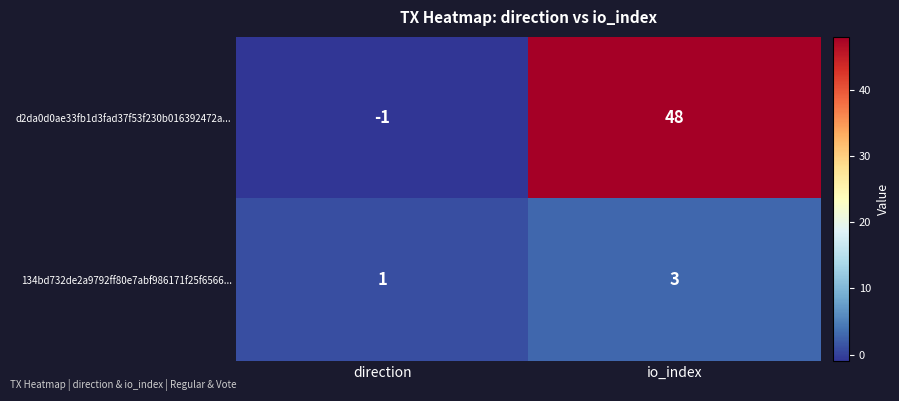

What is the greatest value displayed?

48